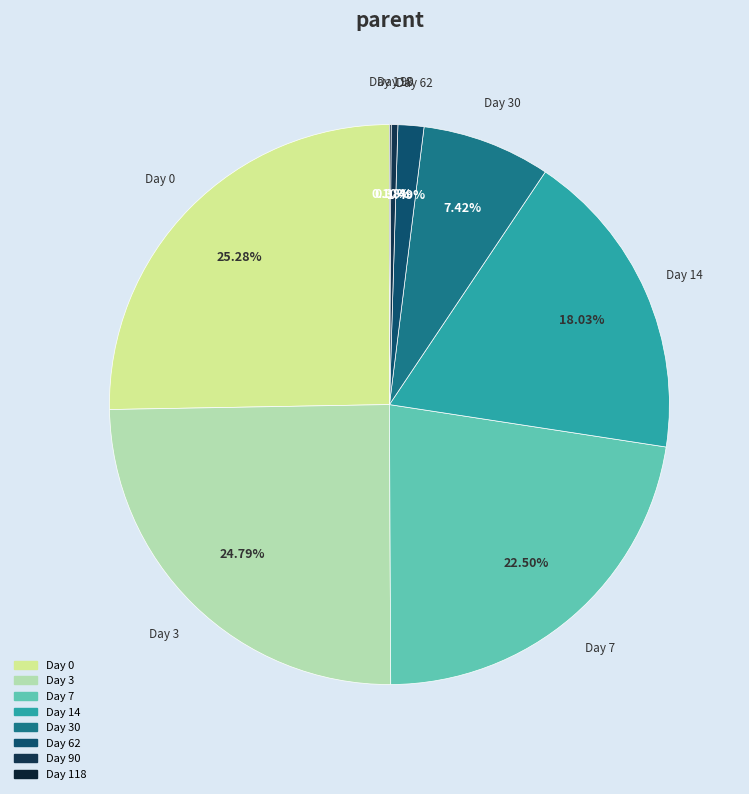

Does any single category account for the majority?

No